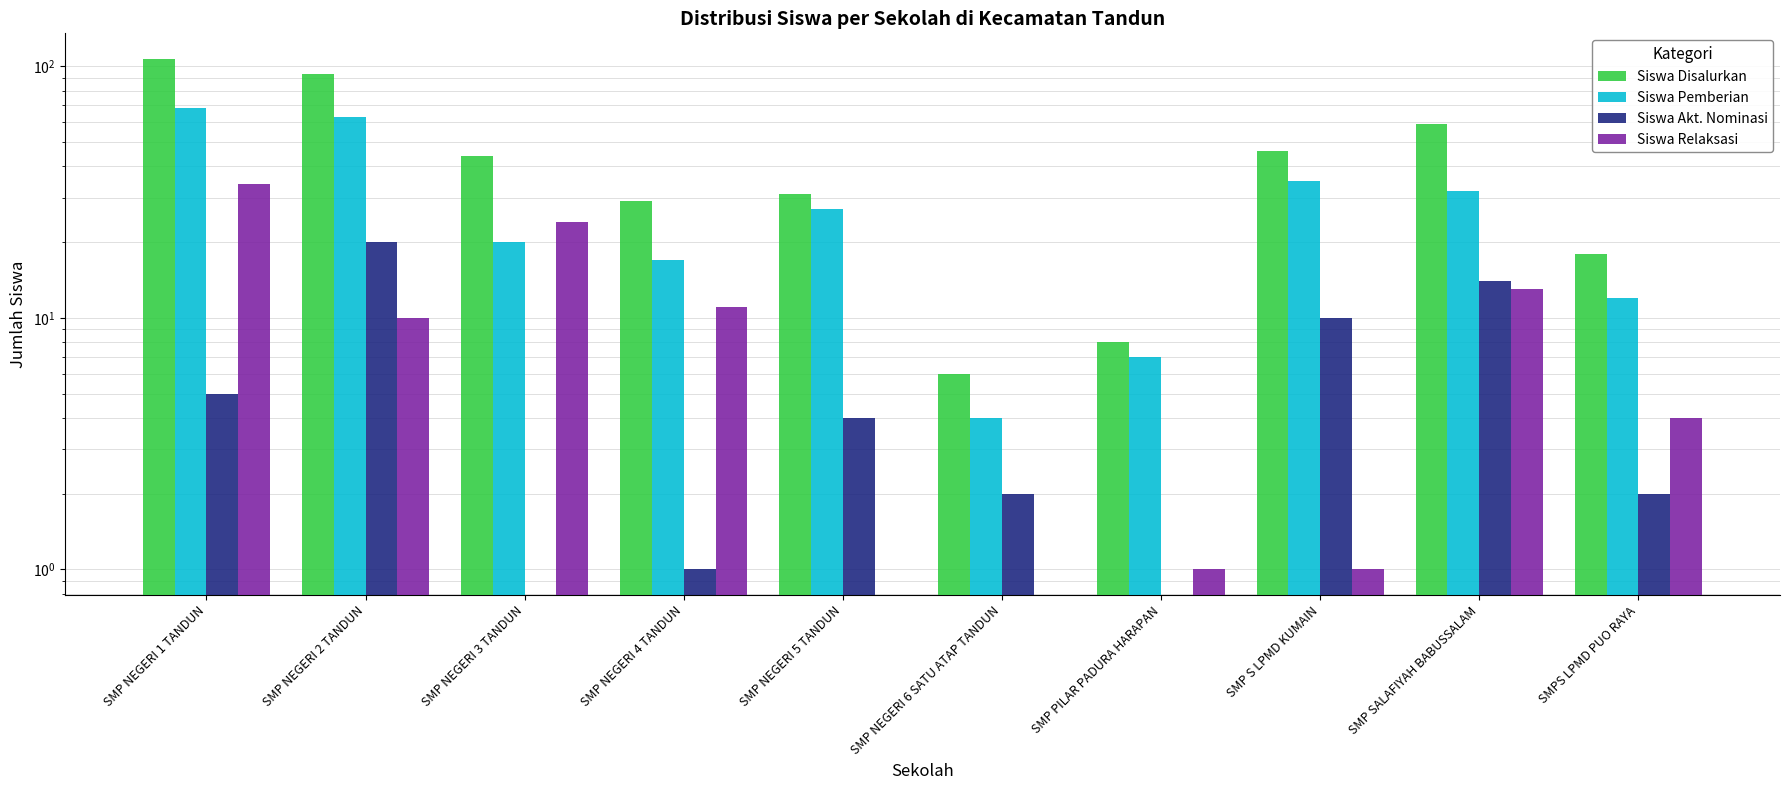

Which series has the widest spread of values?

Siswa Disalurkan